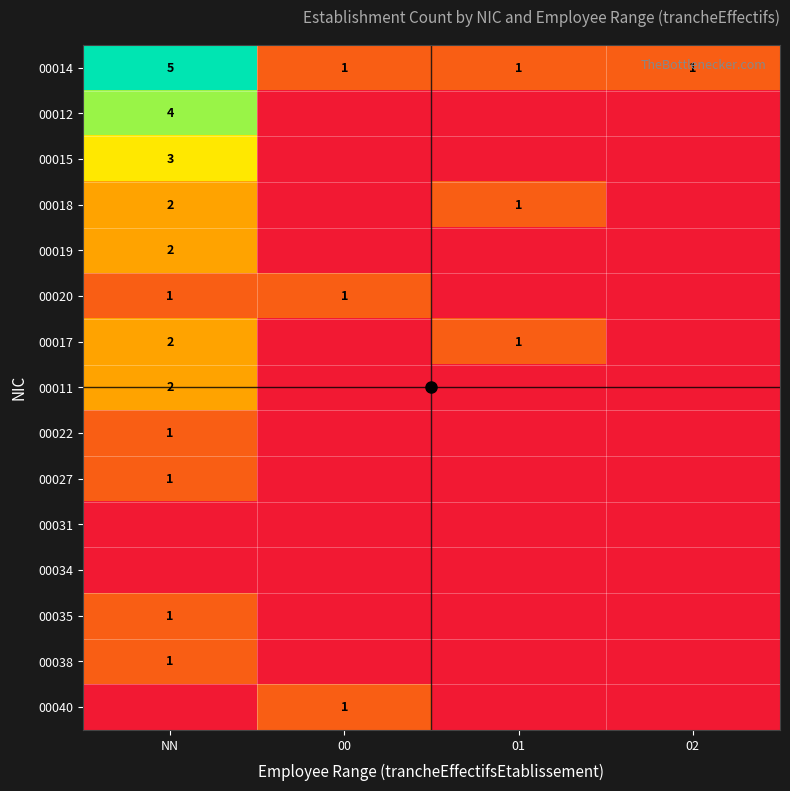

Is it true that 00014 equals 1 at 01?

True